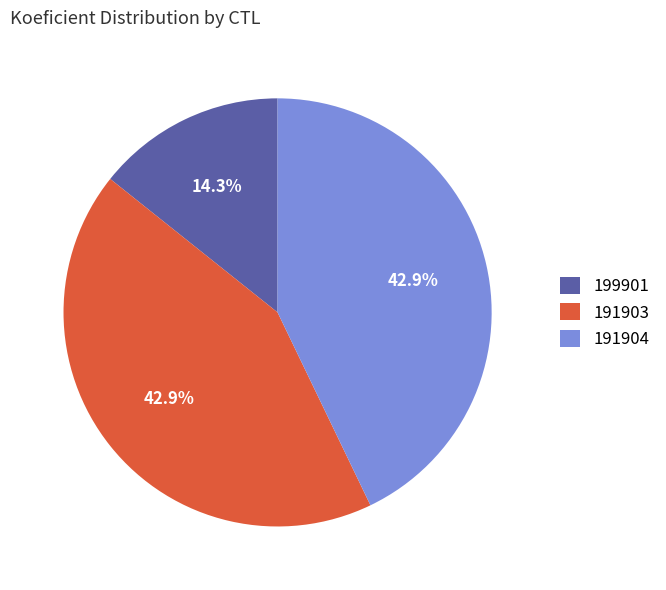

Approximately how many times larger is the value at 199901 compared to 191903?

0.3